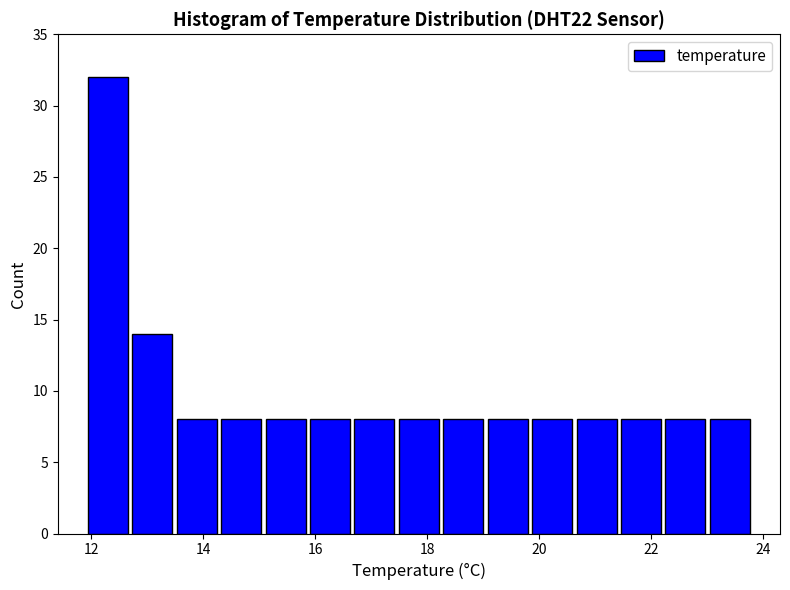

Around what value on the x-axis is the tallest bar? Give the approximate position of its centre, as read against the axis.

12.2